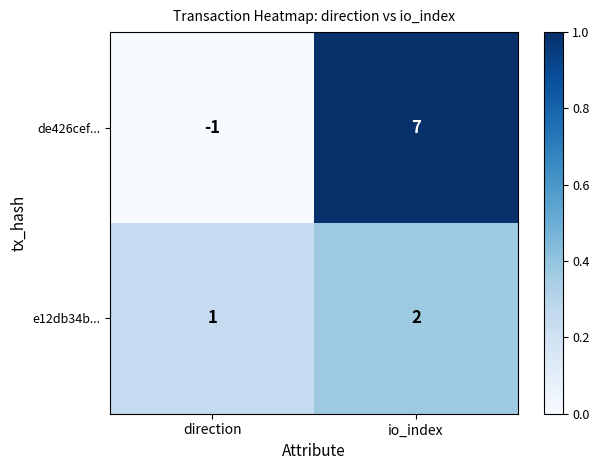

Reading left to right, transcribe all the data shown in this chart.

de426cef...: -1	7
e12db34b...: 1	2